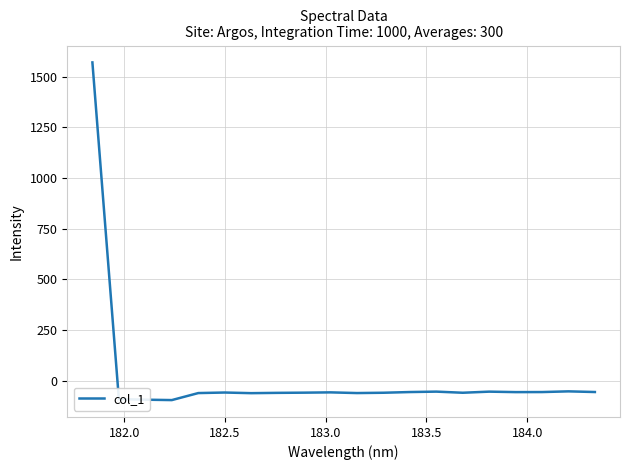

What is the difference between the maximum and minimum values?

1667.3